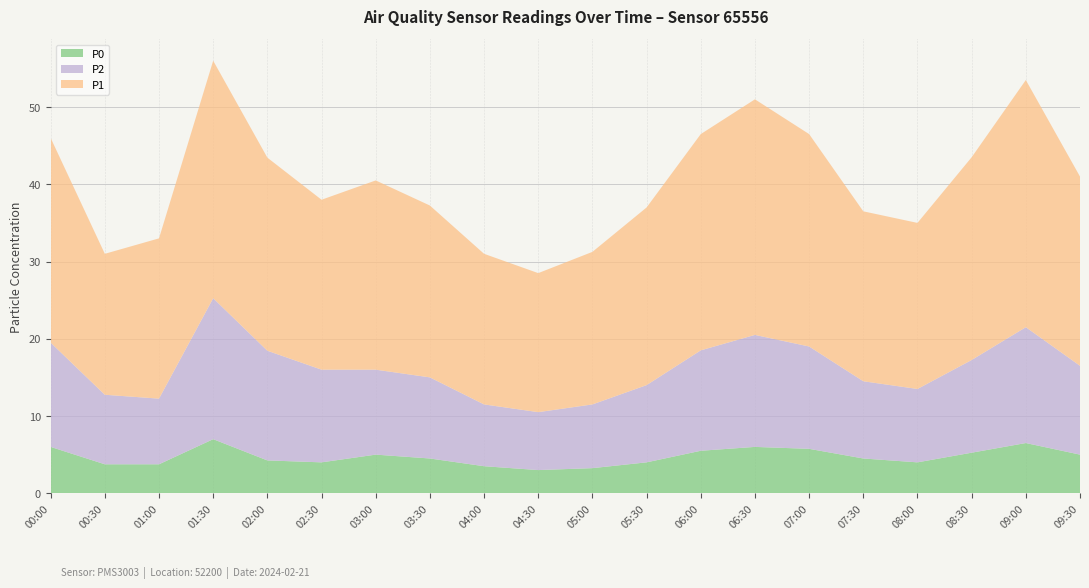

Reading left to right, what are all the values shown in this chart?

P0: 6.0	3.8	3.8	7.0	4.2	4.0	5.0	4.5	3.5	3.0	3.2	4.0	5.5	6.0	5.8	4.5	4.0	5.2	6.5	5.0
P2: 13.5	9.0	8.5	18.2	14.2	12.0	11.0	10.5	8.0	7.5	8.2	10.0	13.0	14.5	13.2	10.0	9.5	12.0	15.0	11.5
P1: 26.5	18.2	20.8	30.8	25.0	22.0	24.5	22.2	19.5	18.0	19.8	23.0	28.0	30.5	27.5	22.0	21.5	26.2	32.0	24.5